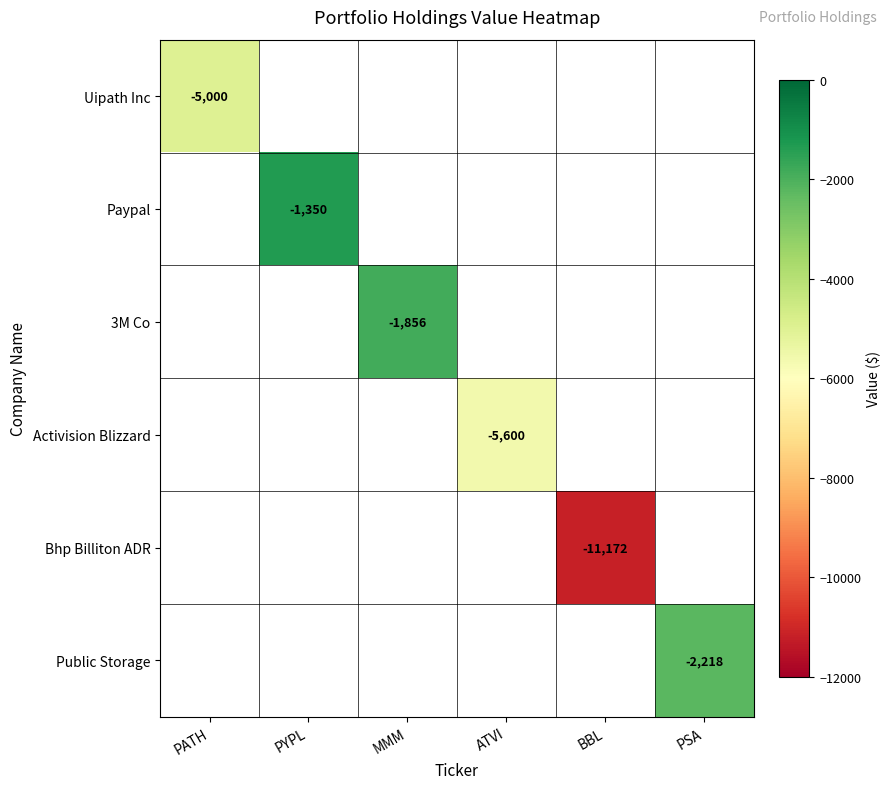

Count the number of categories in the chart.

6